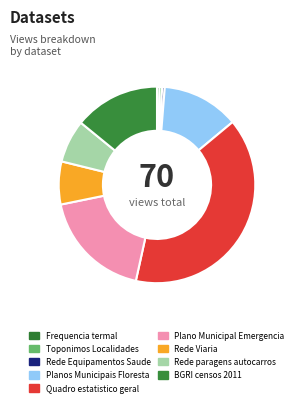

Which slice is the largest?

Quadro estatistico geral